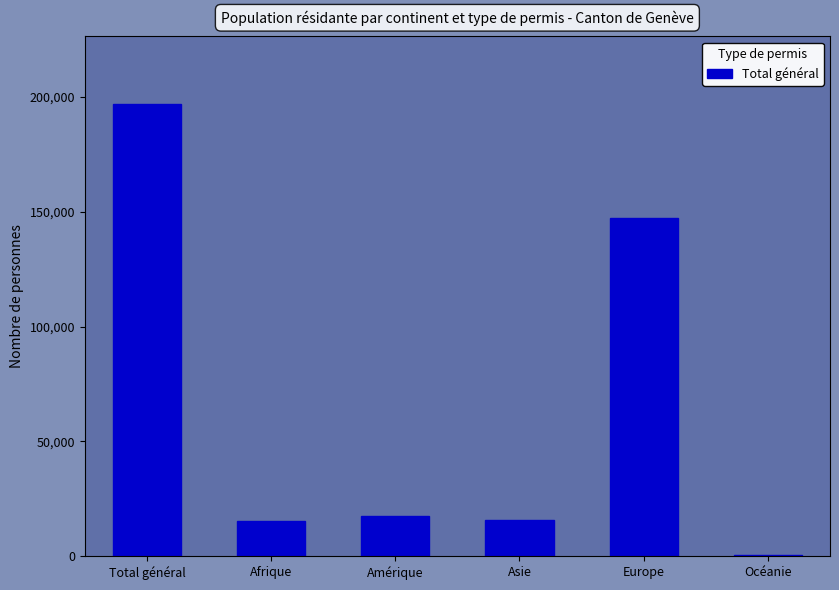

At which label is the value closest to 98593?

Europe